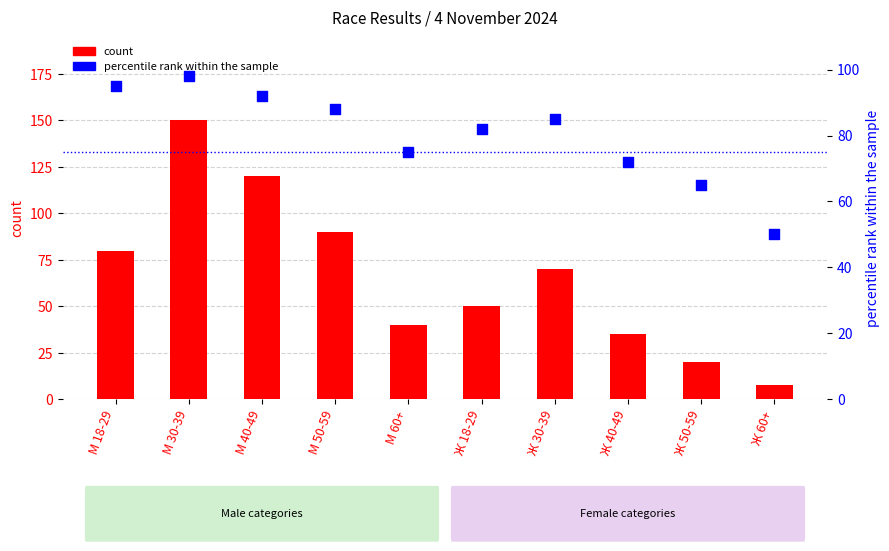

Which series reaches the maximum Y coordinate?

count